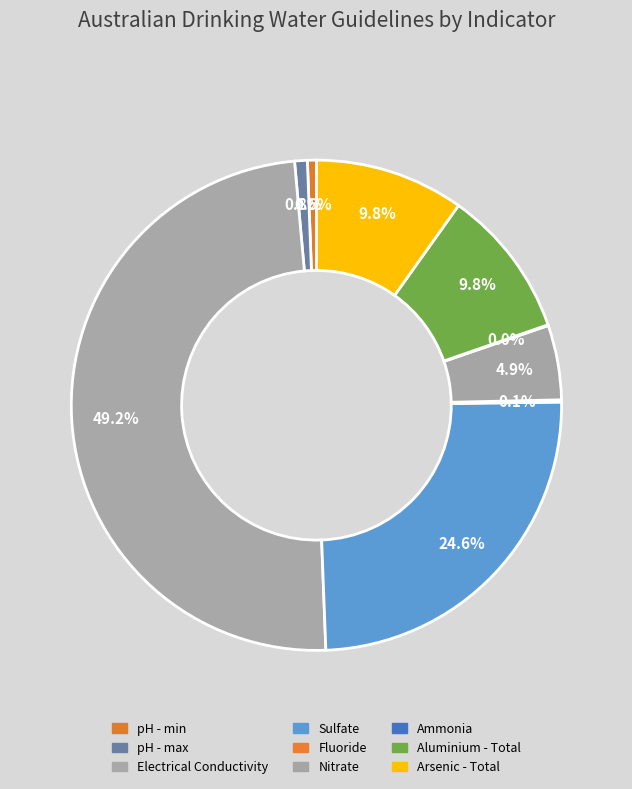

Does any single category account for the majority?

No